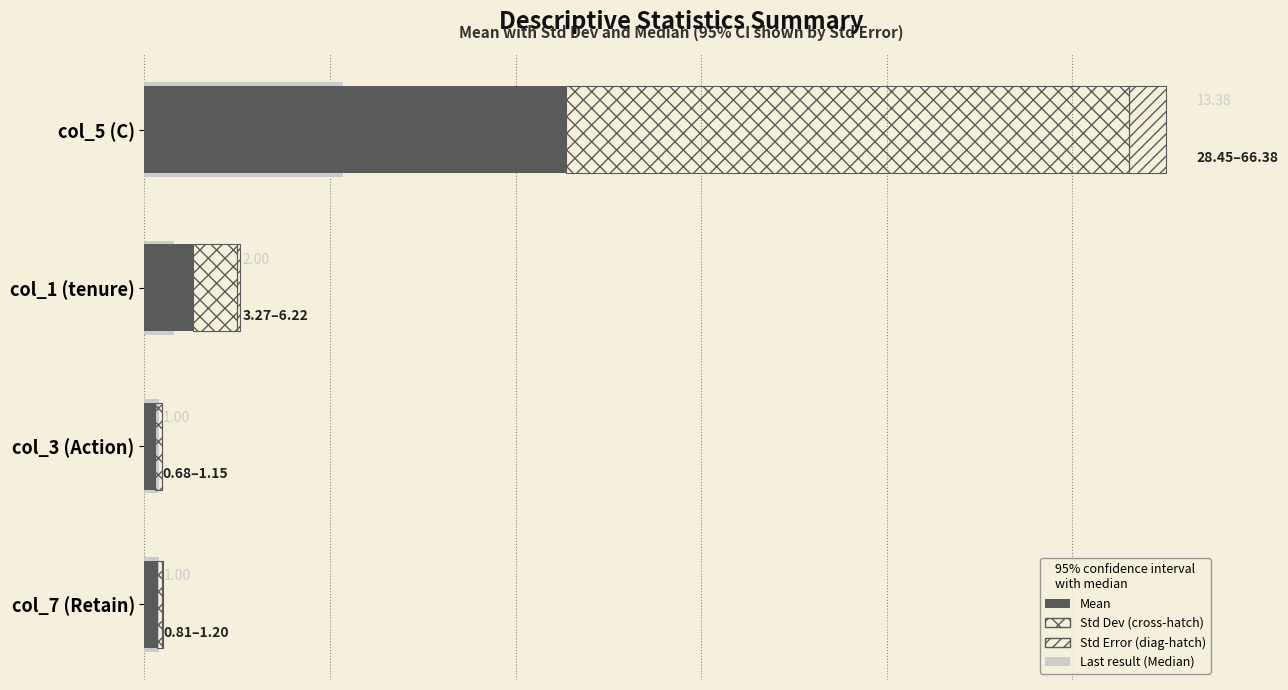

How many bars are there in total?

16